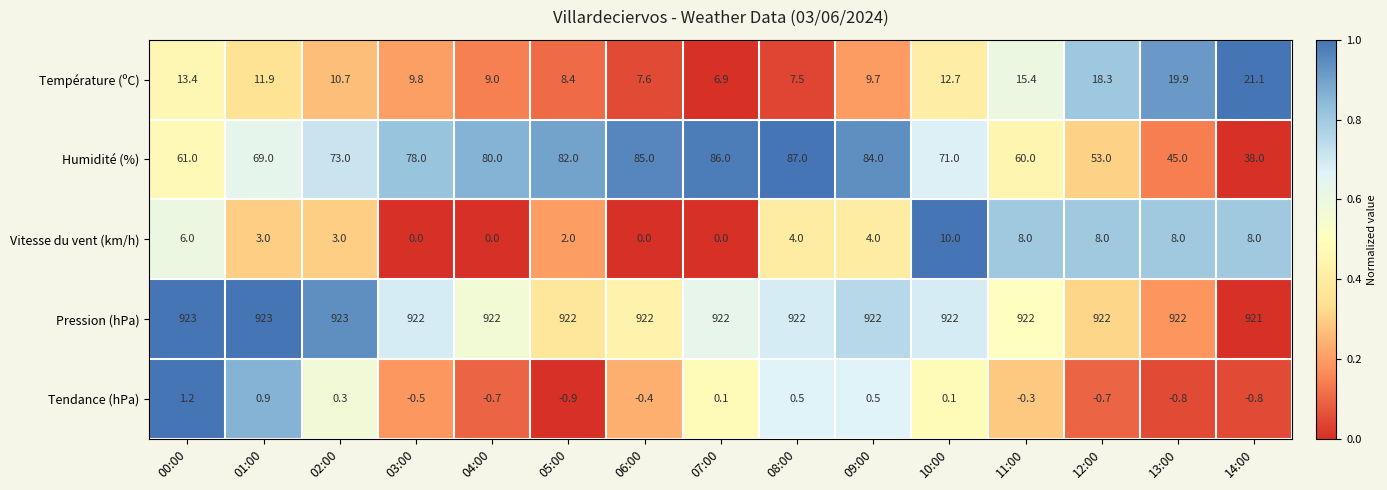

Where does the Vitesse du vent (km/h) series first go above 4?

00:00